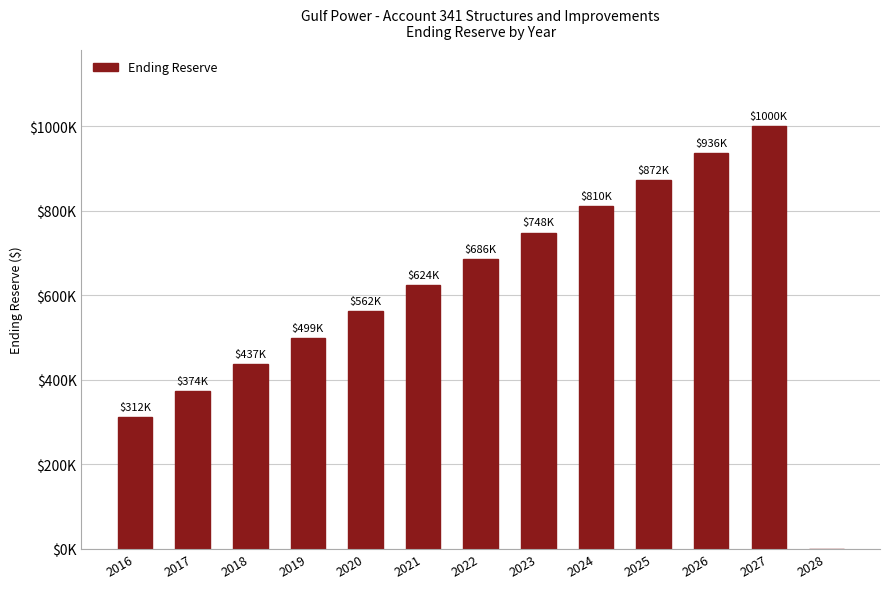

What is the change in value from 2019 to 2026?

+436761.9